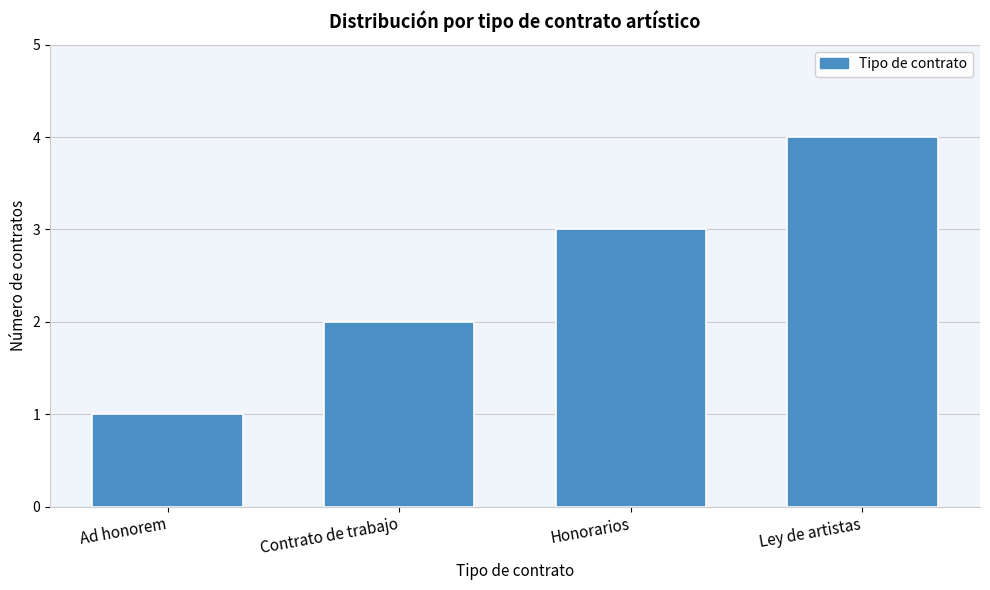

What is the approximate value at Ley de artistas?

4